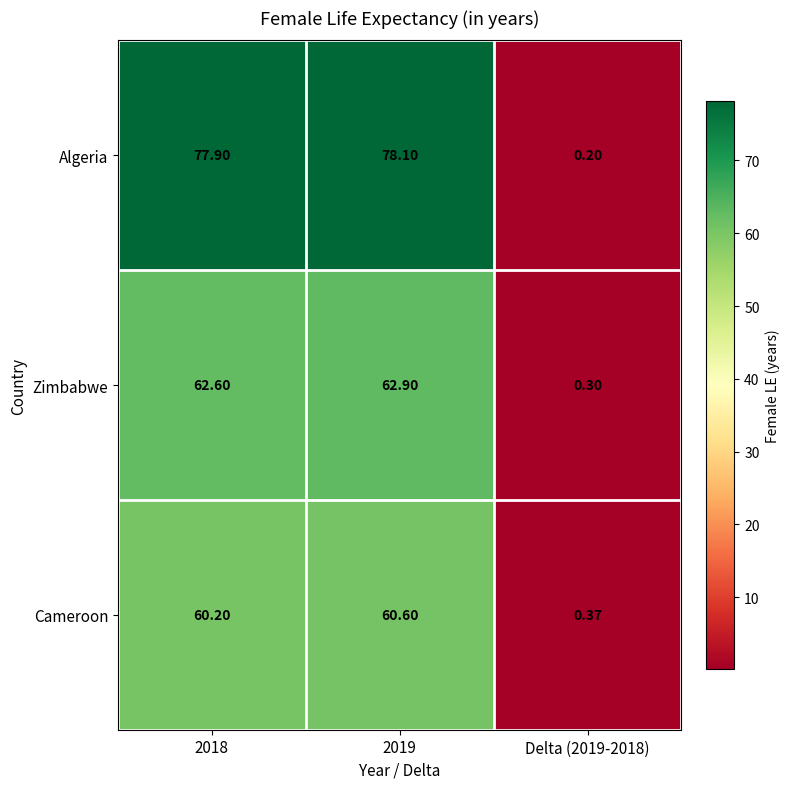

Which series has the largest total across all categories?

Algeria